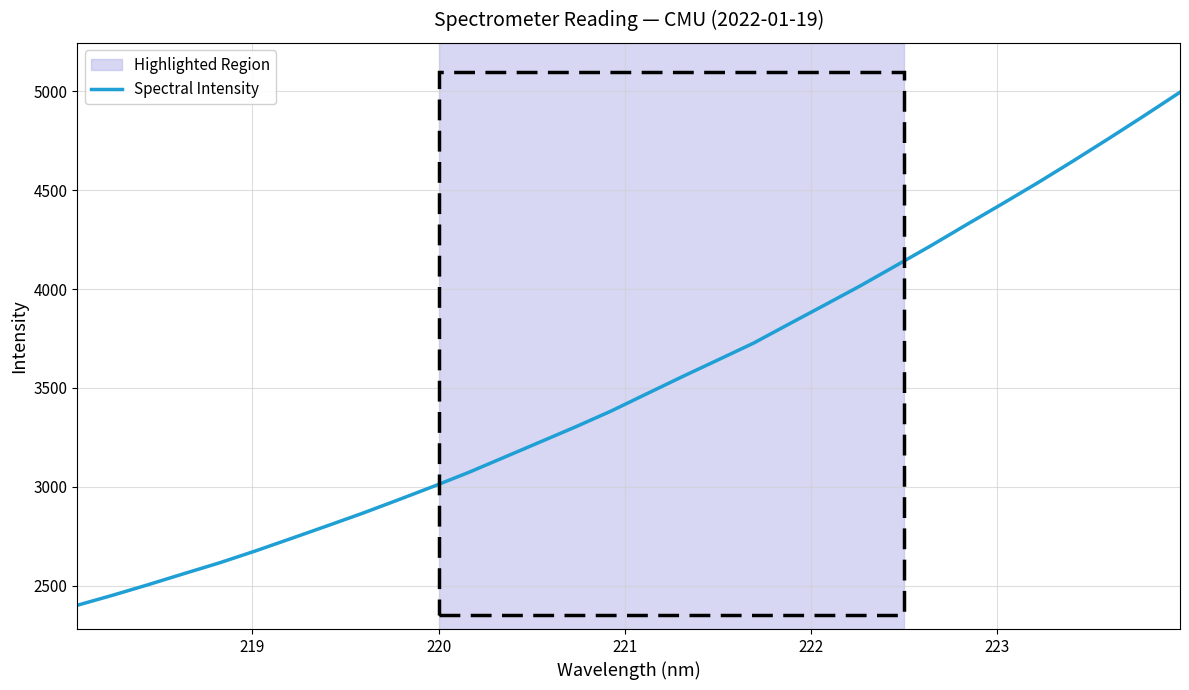

What is the difference between the maximum and minimum values?

2592.5